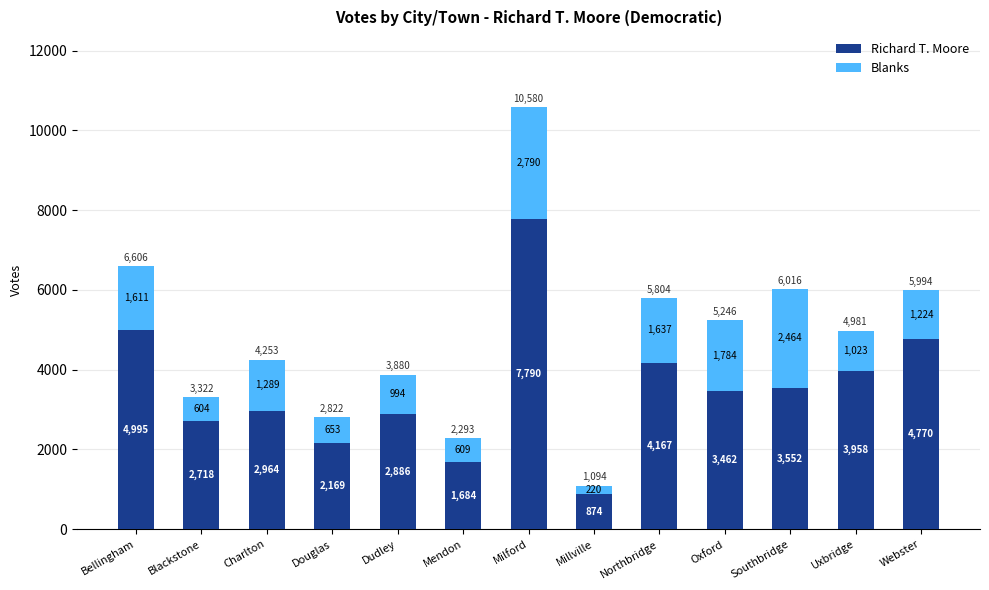

Which category has the lowest value in the Richard T. Moore series?

Millville